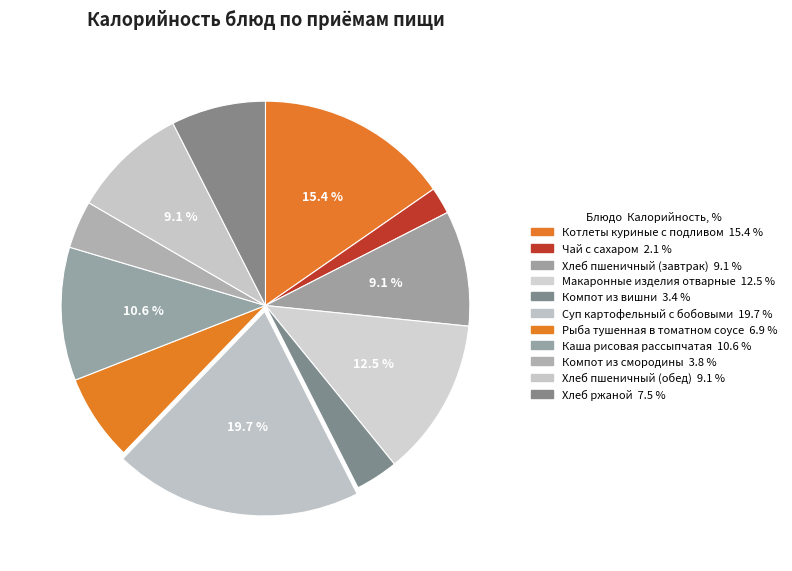

Is it true that Компот из смородины is 1% of the pie?

False